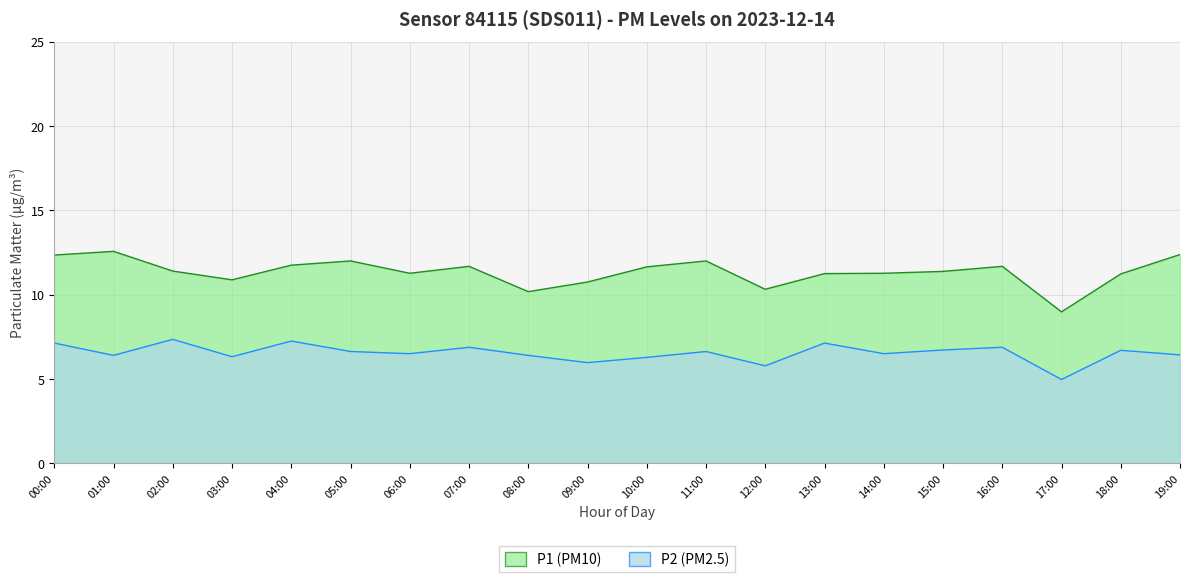

The P2 series shows 6.6 at 05:00. True or false?

True